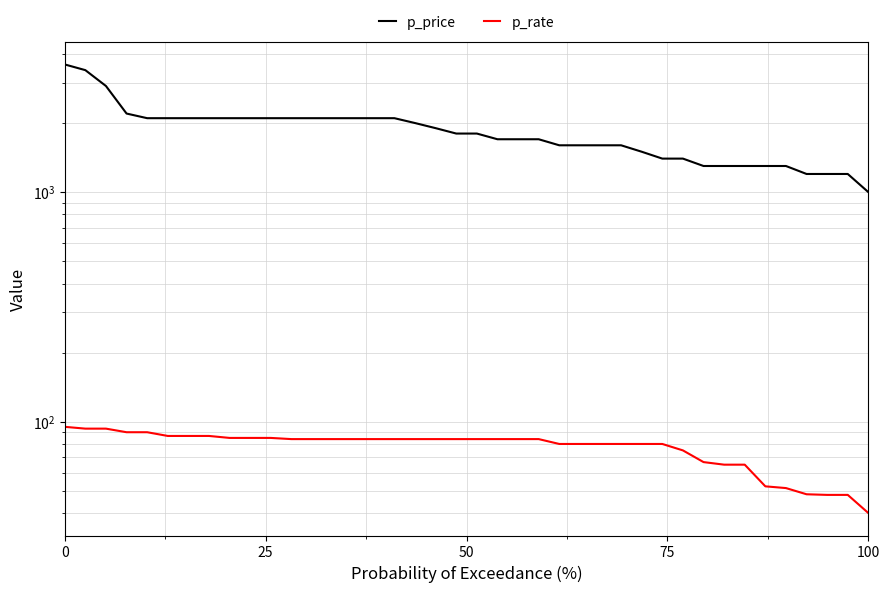

How many lines are shown in the chart?

2